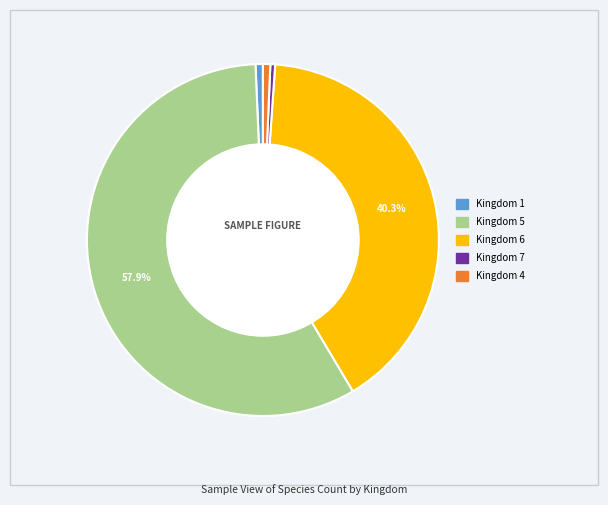

How many slices are in this pie chart?

5